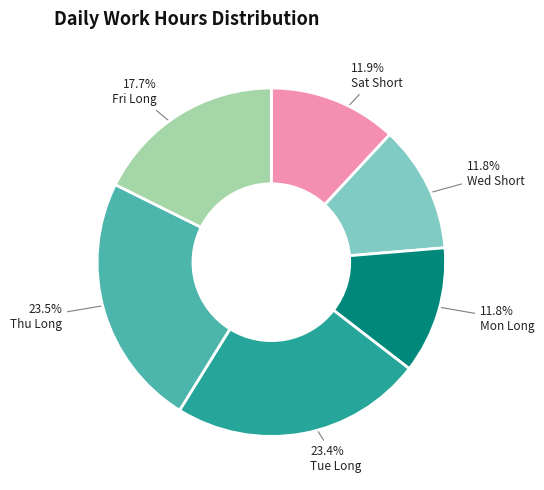

Approximately how many times larger is the value at Tue Long compared to Fri Long?

1.3